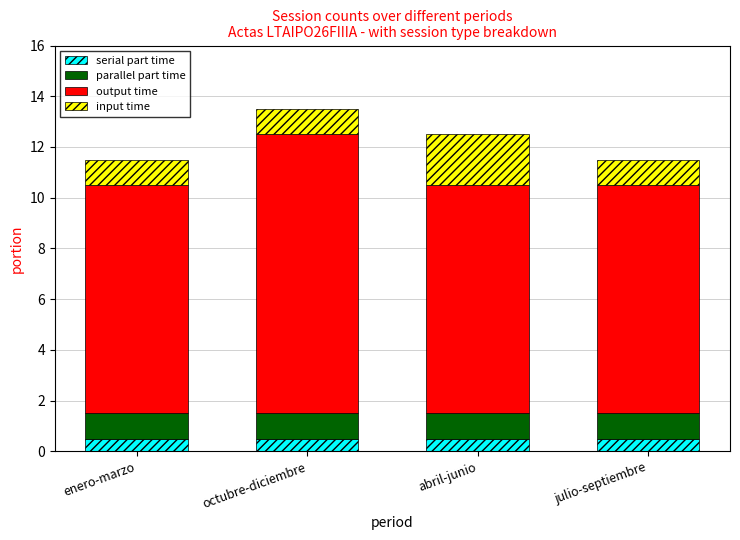

What is the lowest value of the serial part time series?

0.5